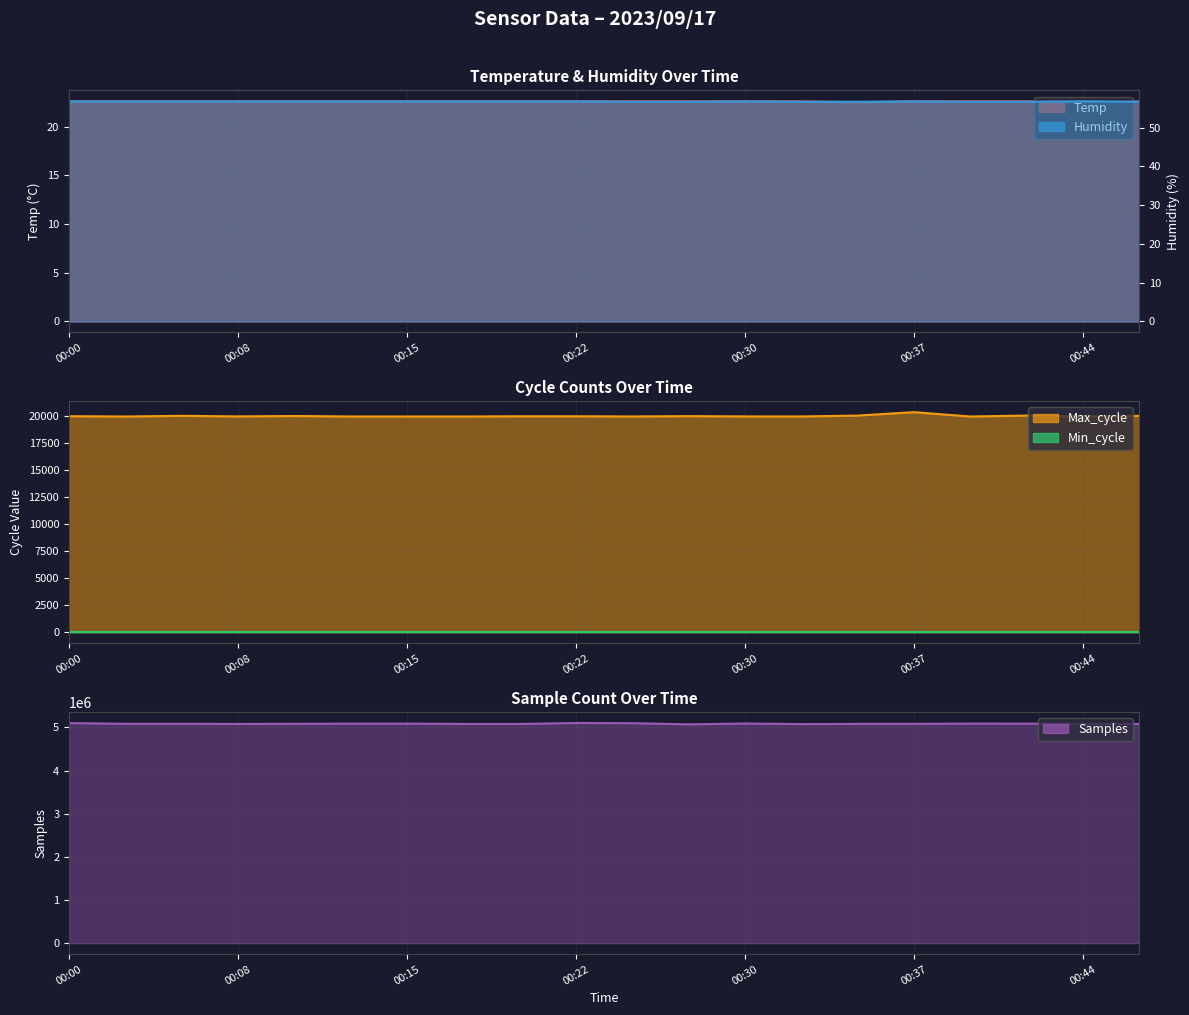

Which series has the largest total across all categories?

Samples